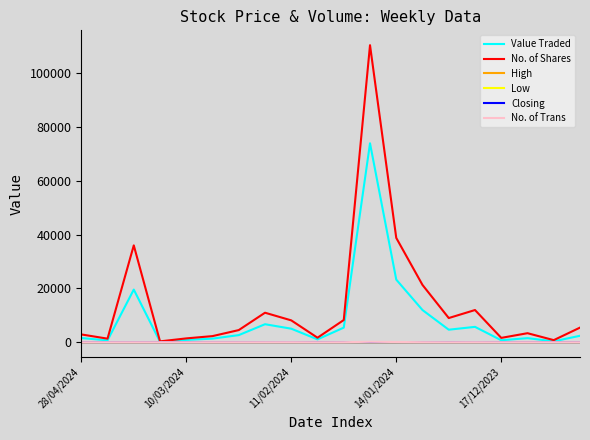

Which series has the widest spread of values?

No. of Shares